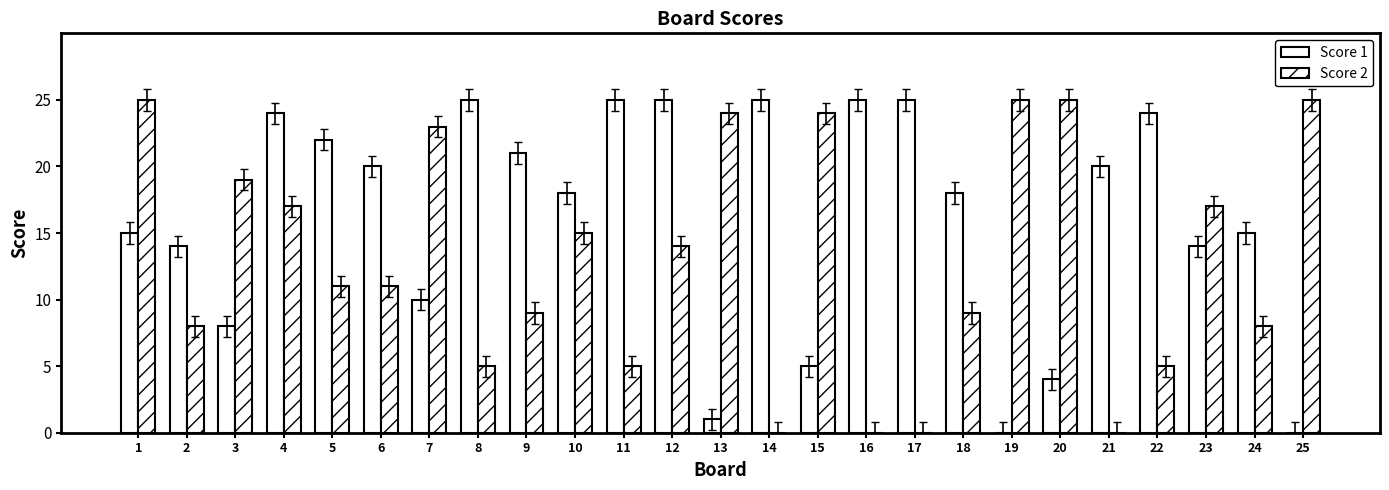

What is the total value across all series at 13?

25